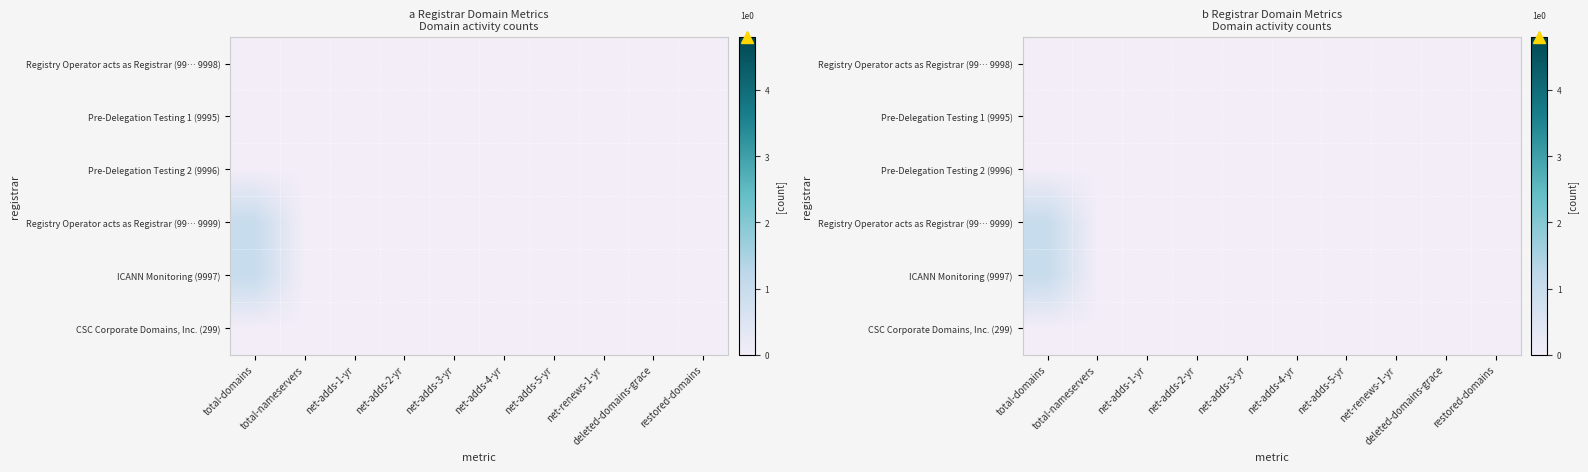

List the series in order of their peak value, highest first.

Registry Operator acts as Registrar (99… 9999), ICANN Monitoring (9997), Registry Operator acts as Registrar (99… 9998), Pre-Delegation Testing 1 (9995), Pre-Delegation Testing 2 (9996), CSC Corporate Domains, Inc. (299)